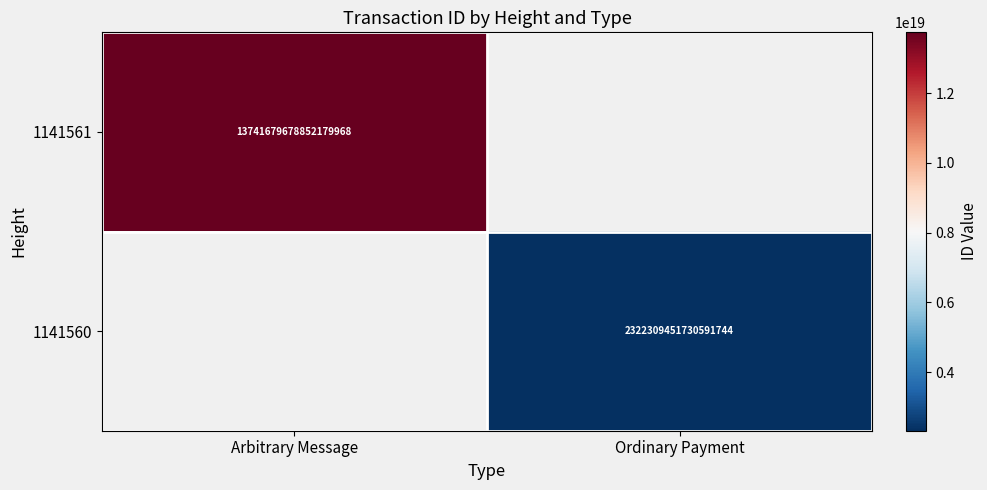

The value of 1141560 at Ordinary Payment is 2322309451730591744. True or false?

True